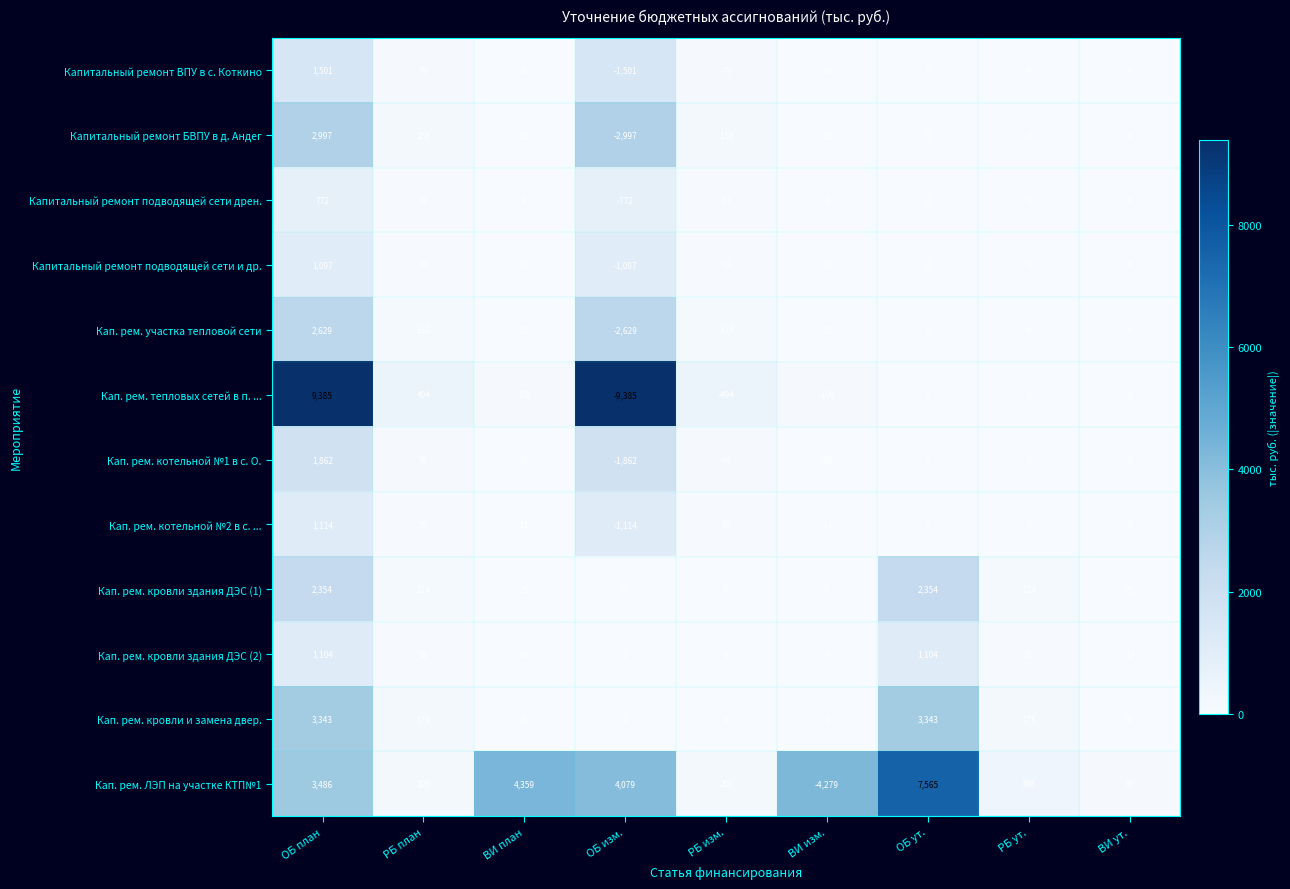

What is the minimum value shown in the chart?

-9385